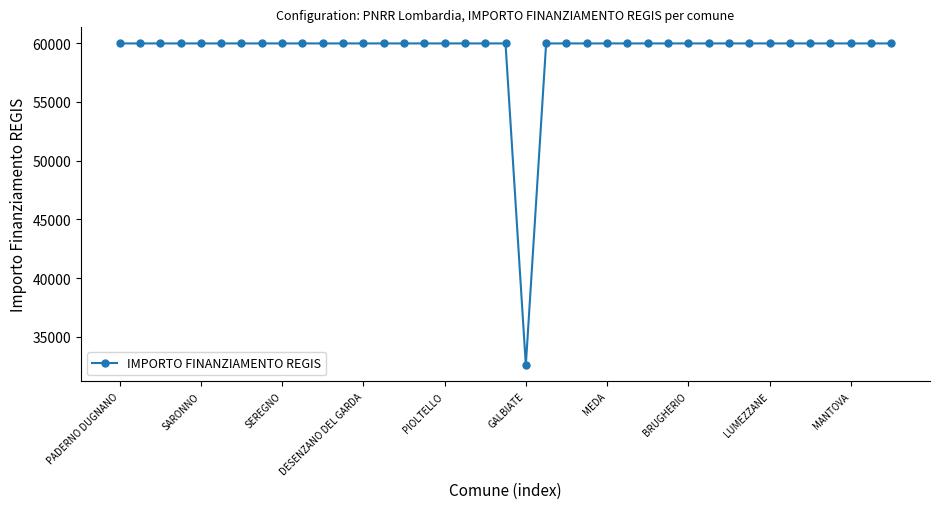

Reading left to right, what are all the values shown in this chart?

59966	59966	59966	59966	59966	59966	59966	59966	59966	59966	59966	59966	59966	59966	59966	59966	59966	59966	59966	59966	32589	59966	59966	59966	59966	59966	59966	59966	59966	59966	59966	59966	59966	59966	59966	59966	59966	59966	59966